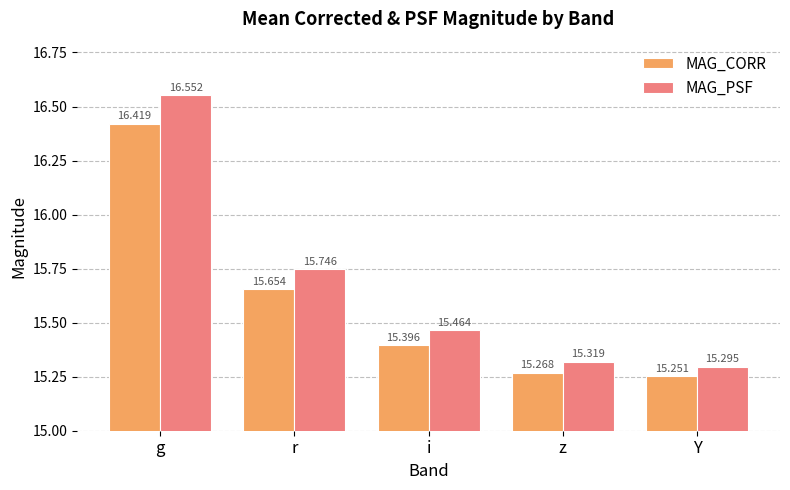

What is the difference between the second highest and minimum values in the MAG_PSF series?

0.5